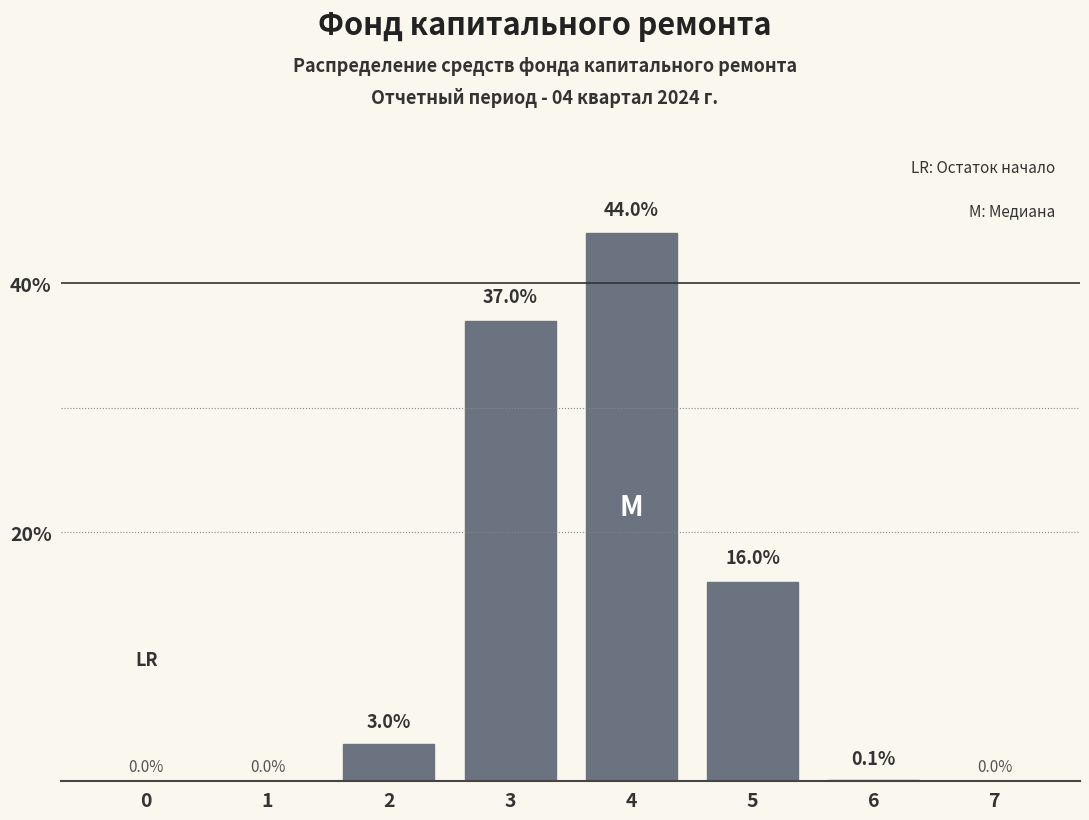

Reading left to right, extract all data points from this chart.

0=0.0	1=0.0	2=3.0	3=37.0	4=44.0	5=16.0	6=0.1	7=0.0